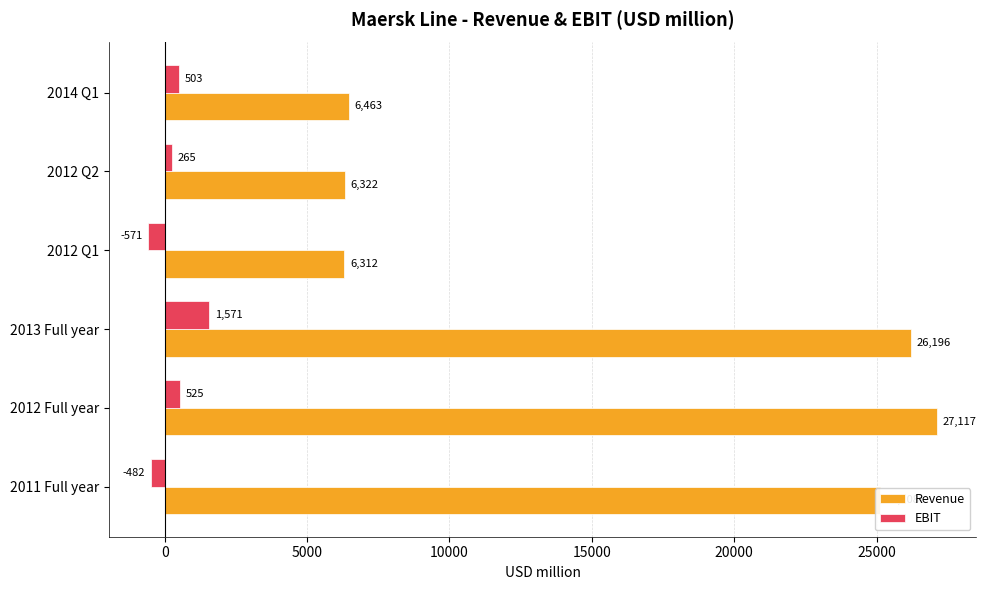

Rank the series by their average value, from lowest to highest.

EBIT, Revenue